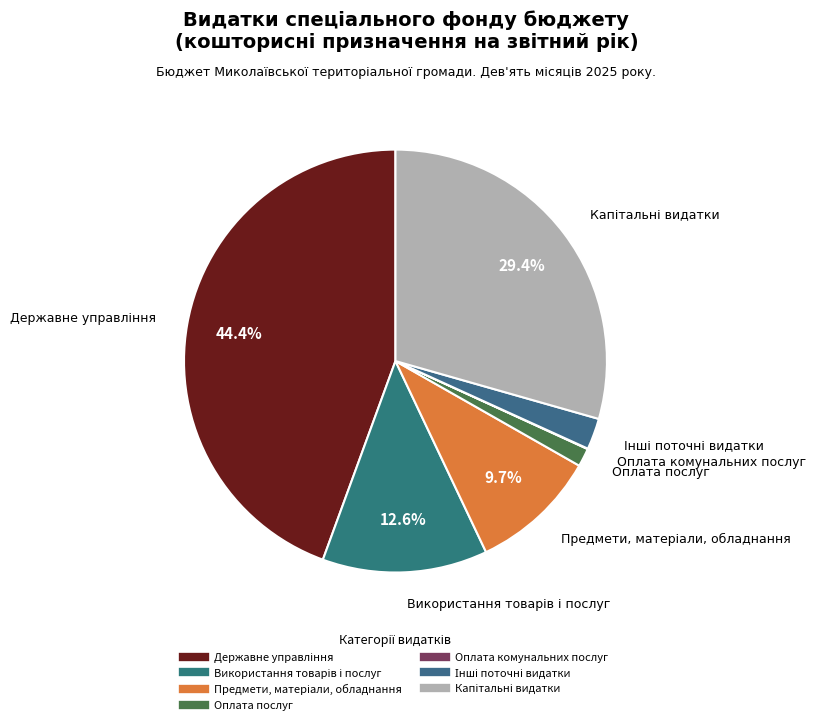

Is there a majority slice in this chart?

No